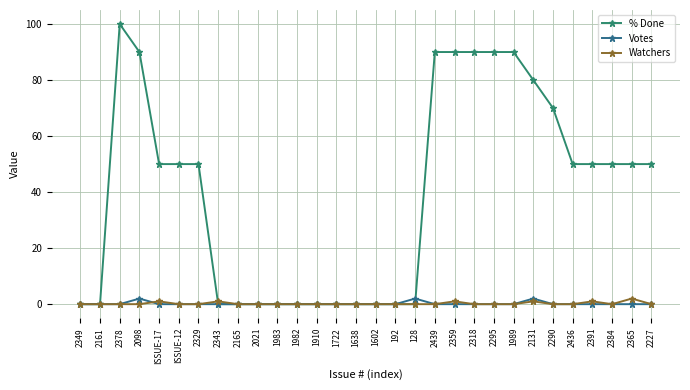

Reading left to right, transcribe all the data shown in this chart.

% Done: 2349=0	2161=0	2378=100	2098=90	ISSUE-17=50	ISSUE-12=50	2329=50	2343=0	2165=0	2021=0	1983=0	1982=0	1910=0	1722=0	1638=0	1602=0	192=0	128=0	2439=90	2359=90	2318=90	2295=90	1989=90	2131=80	2290=70	2436=50	2391=50	2384=50	2365=50	2227=50
Votes: 2349=0	2161=0	2378=0	2098=2	ISSUE-17=0	ISSUE-12=0	2329=0	2343=0	2165=0	2021=0	1983=0	1982=0	1910=0	1722=0	1638=0	1602=0	192=0	128=2	2439=0	2359=0	2318=0	2295=0	1989=0	2131=2	2290=0	2436=0	2391=0	2384=0	2365=0	2227=0
Watchers: 2349=0	2161=0	2378=0	2098=0	ISSUE-17=1	ISSUE-12=0	2329=0	2343=1	2165=0	2021=0	1983=0	1982=0	1910=0	1722=0	1638=0	1602=0	192=0	128=0	2439=0	2359=1	2318=0	2295=0	1989=0	2131=1	2290=0	2436=0	2391=1	2384=0	2365=2	2227=0